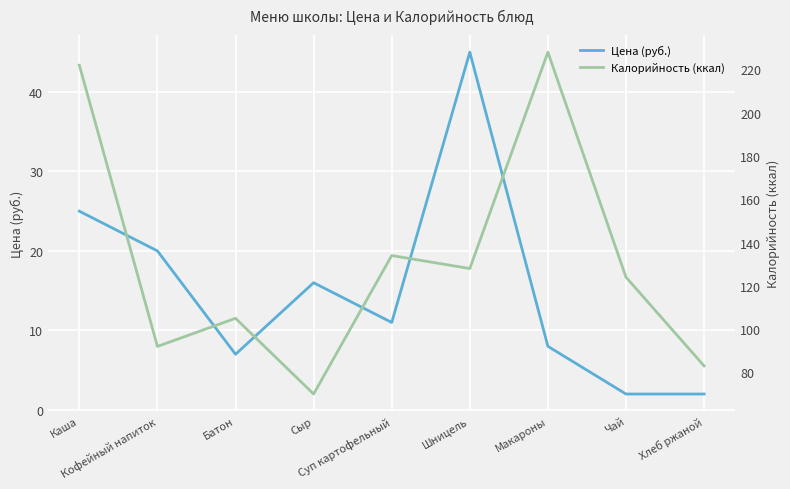

What is the lowest value of the Калорийность (ккал) series?

70